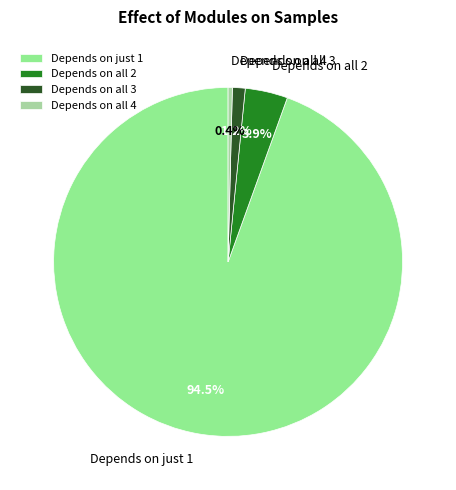

Rank the categories by value from highest to lowest.

Depends on just 1, Depends on all 2, Depends on all 3, Depends on all 4